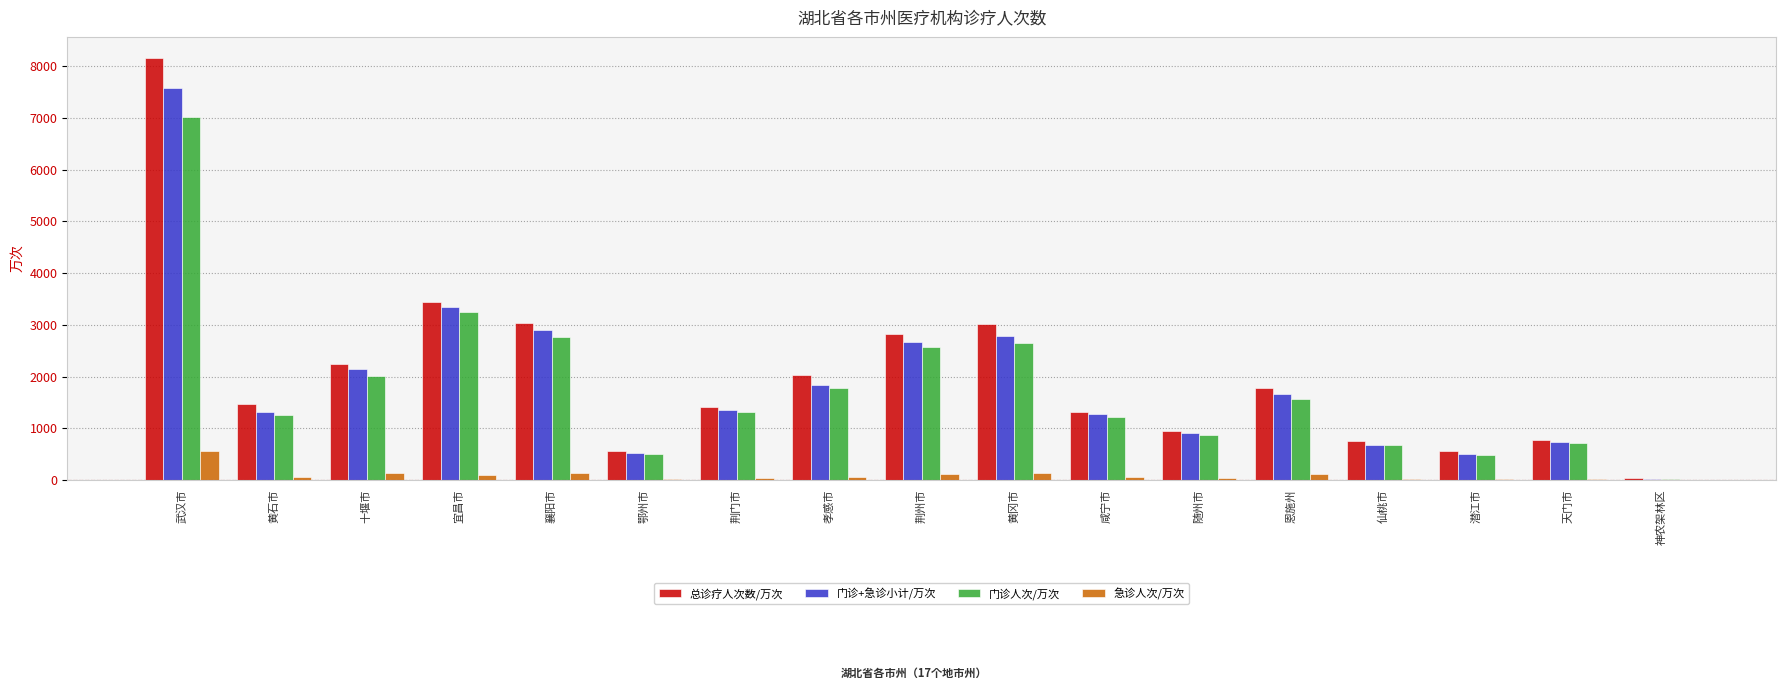

What is the maximum value for 门诊+急诊小计/万次?

7571